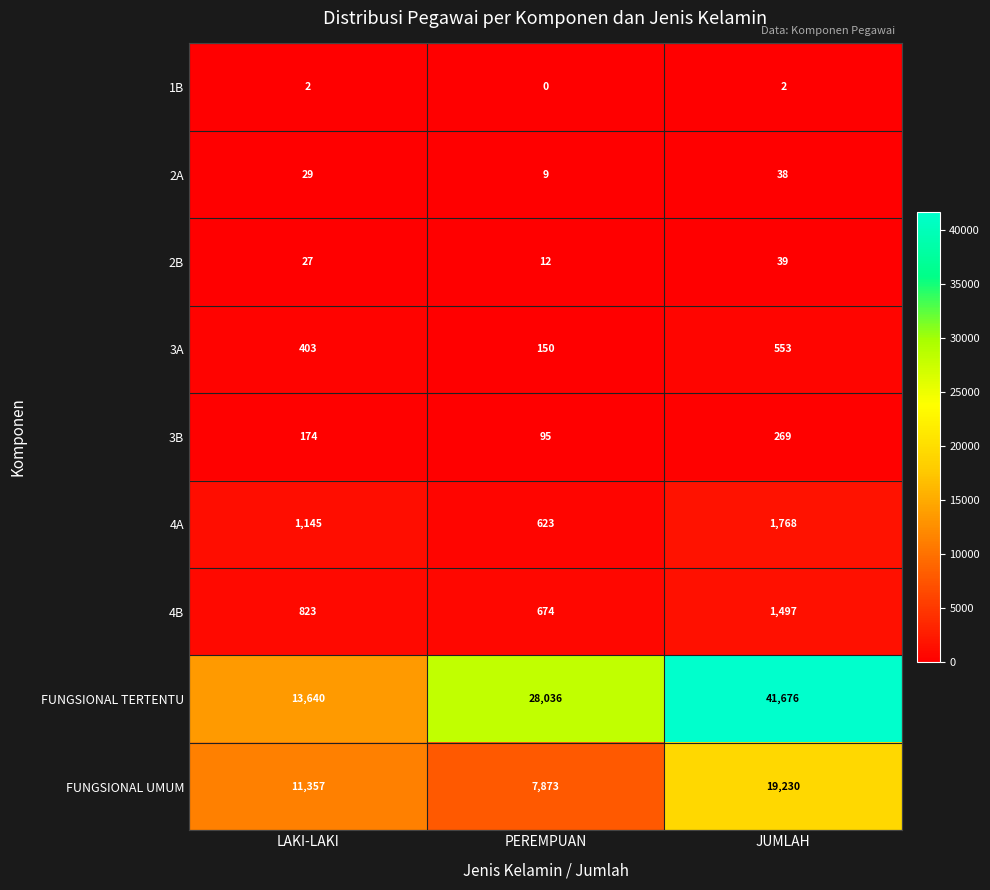

What is the difference between the maximum and minimum values in the 4A series?

1145